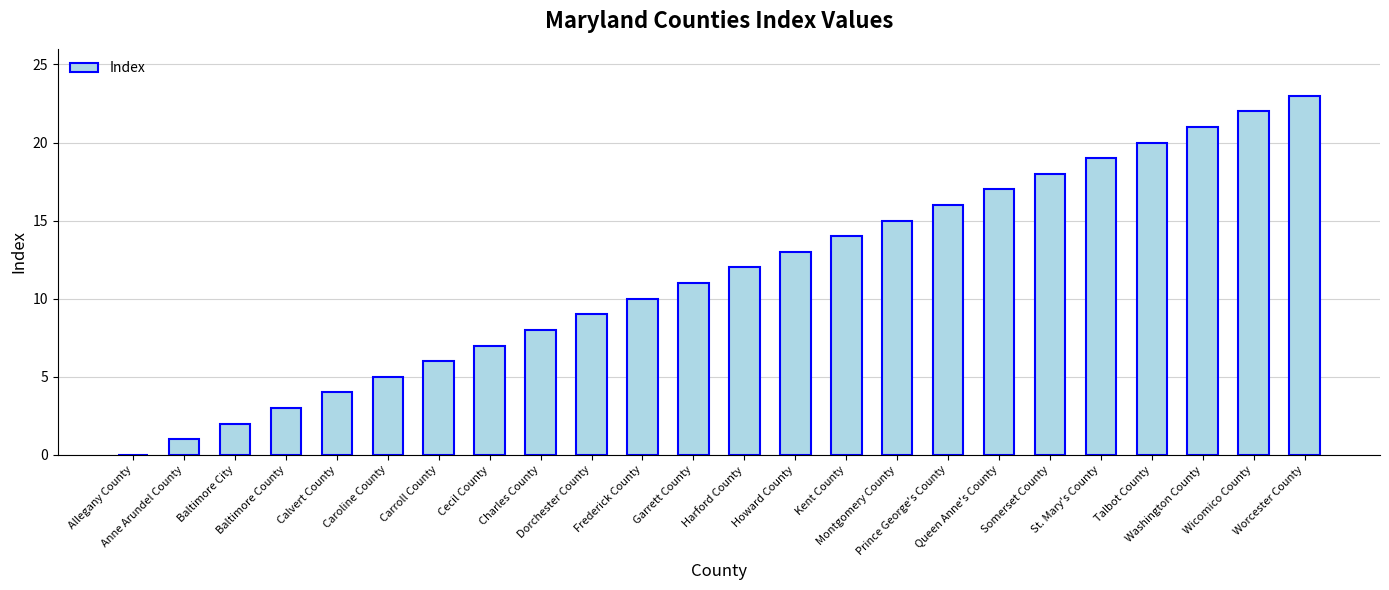

Reading left to right, transcribe all the data shown in this chart.

Allegany County=0	Anne Arundel County=1	Baltimore City=2	Baltimore County=3	Calvert County=4	Caroline County=5	Carroll County=6	Cecil County=7	Charles County=8	Dorchester County=9	Frederick County=10	Garrett County=11	Harford County=12	Howard County=13	Kent County=14	Montgomery County=15	Prince George's County=16	Queen Anne's County=17	Somerset County=18	St. Mary's County=19	Talbot County=20	Washington County=21	Wicomico County=22	Worcester County=23